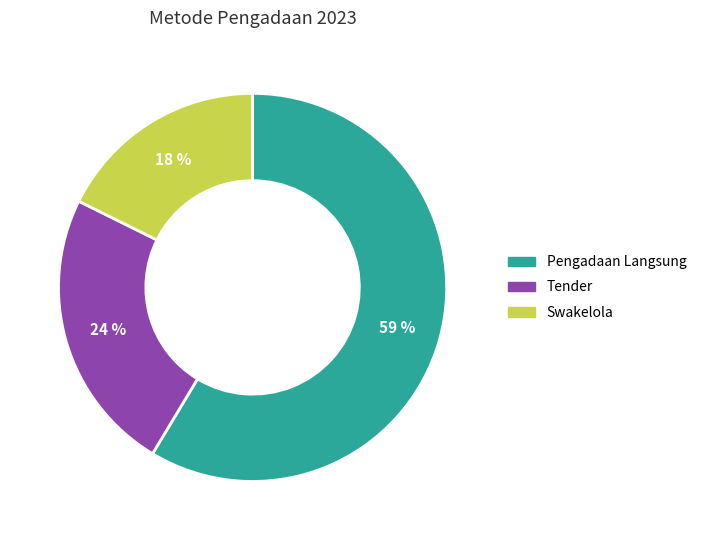

Which category has the biggest portion of the pie?

Pengadaan Langsung